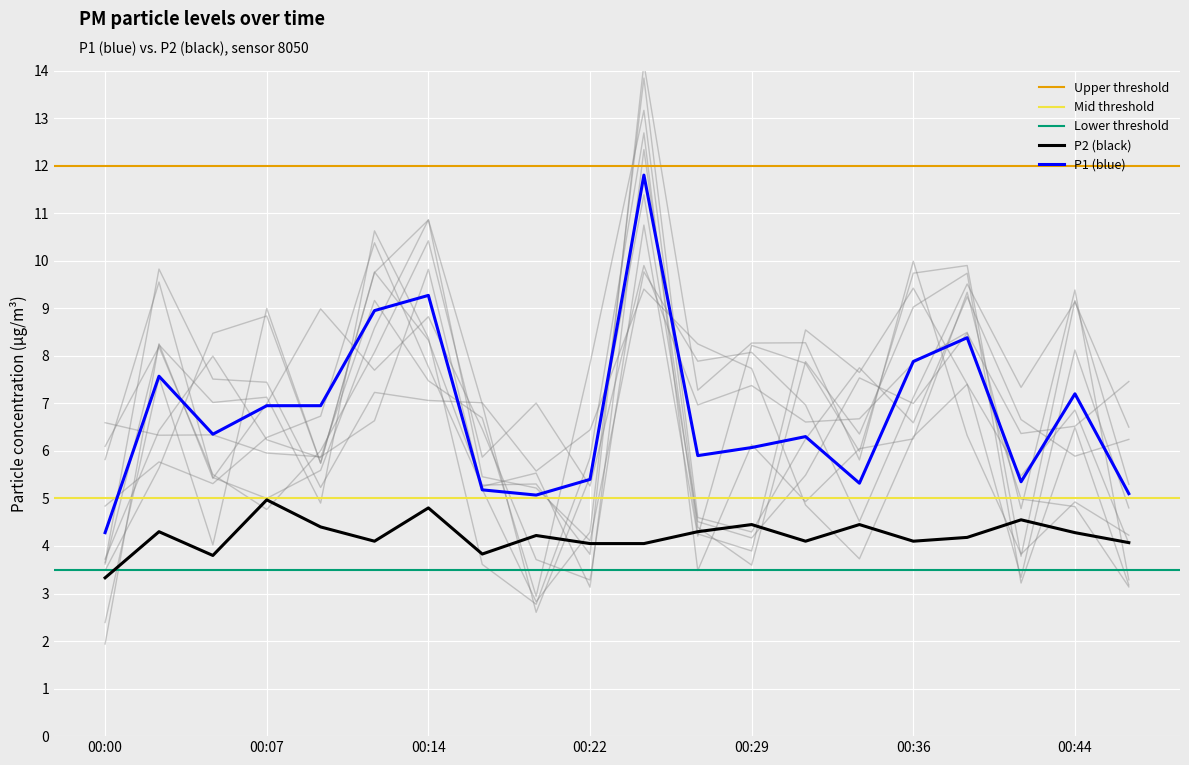

What is the difference between the maximum and second lowest values in the P2 series?

1.2